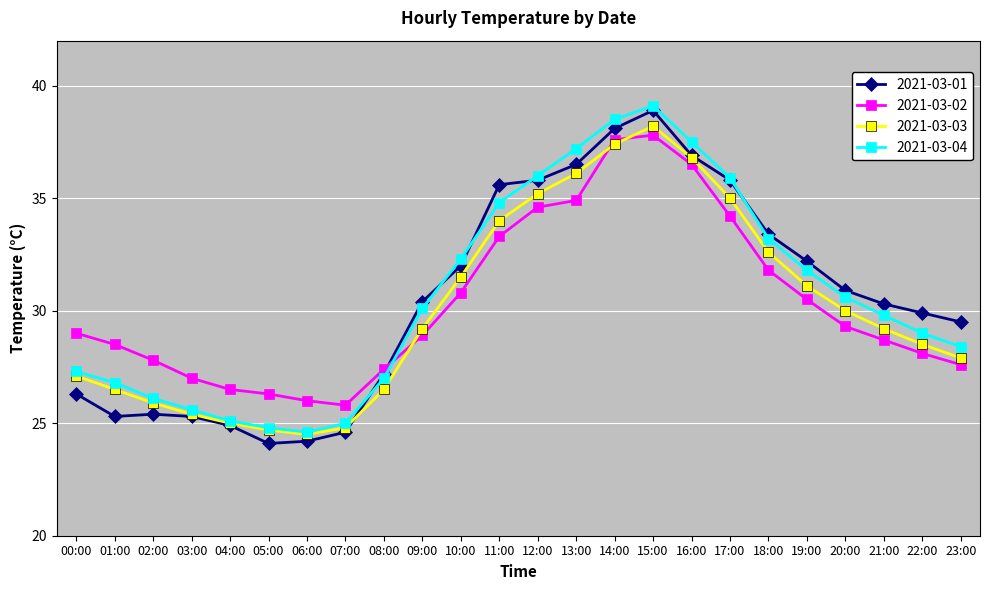

What is the sum of the 2021-03-03 values at 15:00 and 01:00?

64.7